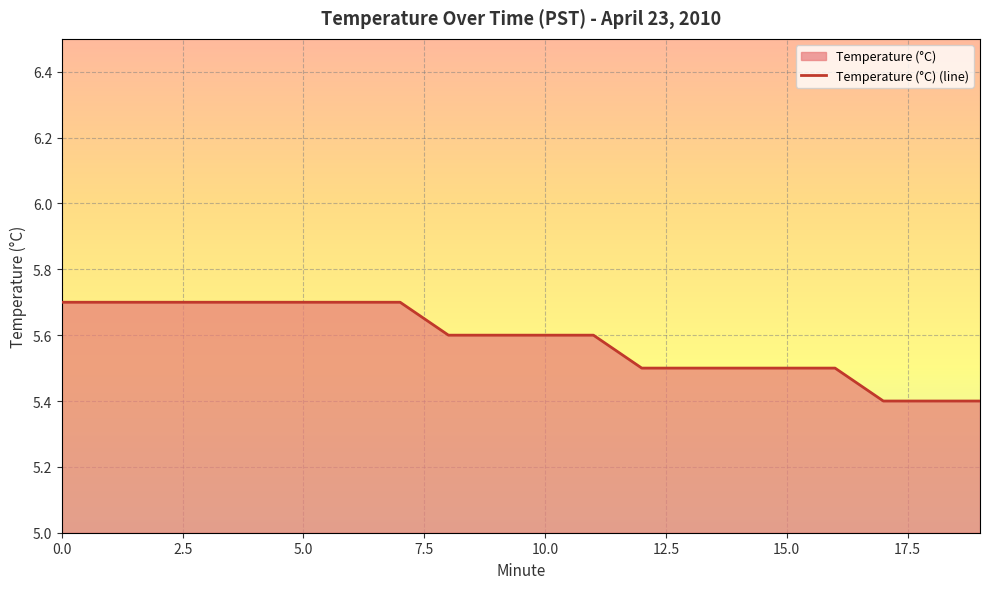

True or false: the data shows 5.5 at 13.

True